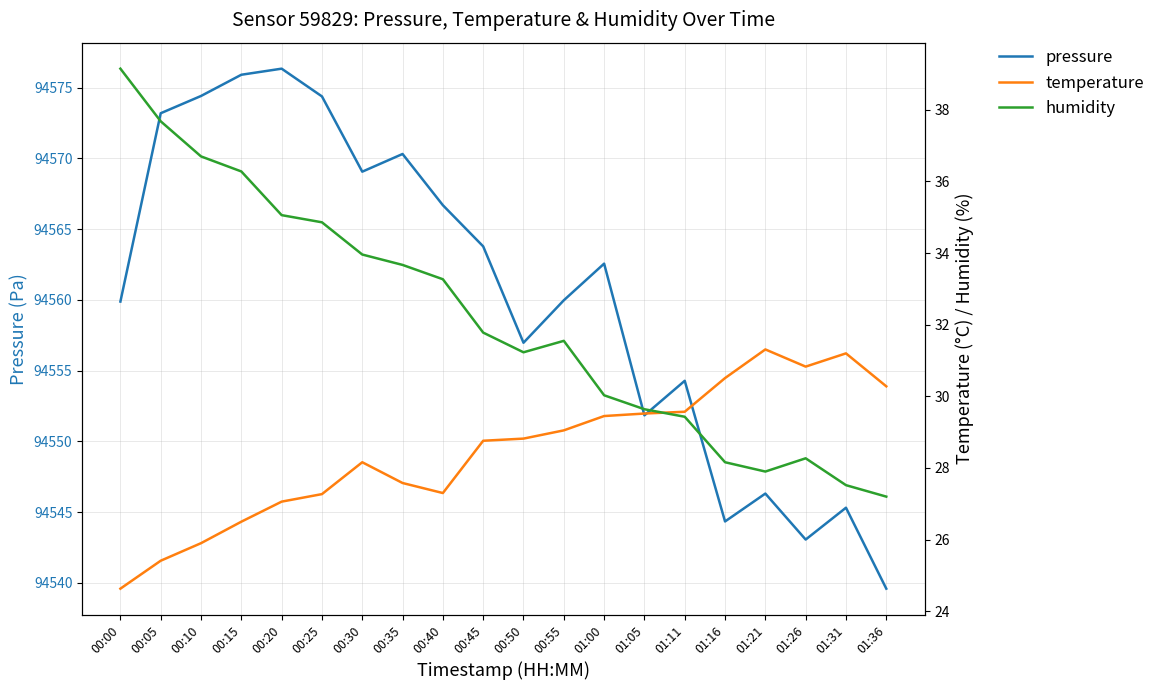

What is the spread (max minus min) of values at 01:21?

94518.4